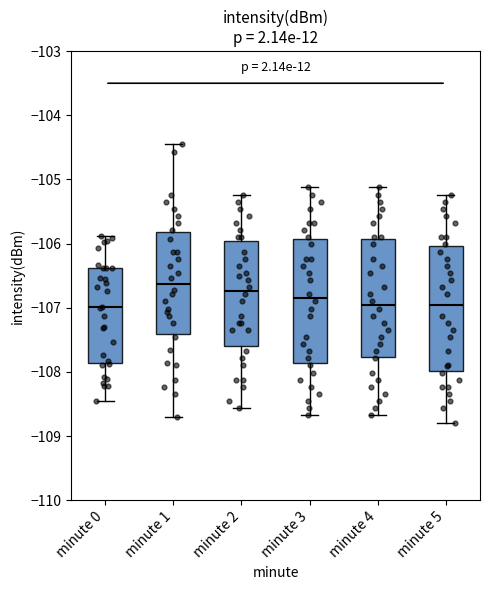

Where is the lower edge of the box for minute 4 on the y-axis? The values are not printed on the chart, so give them approximately, as read against the axis.

-107.8